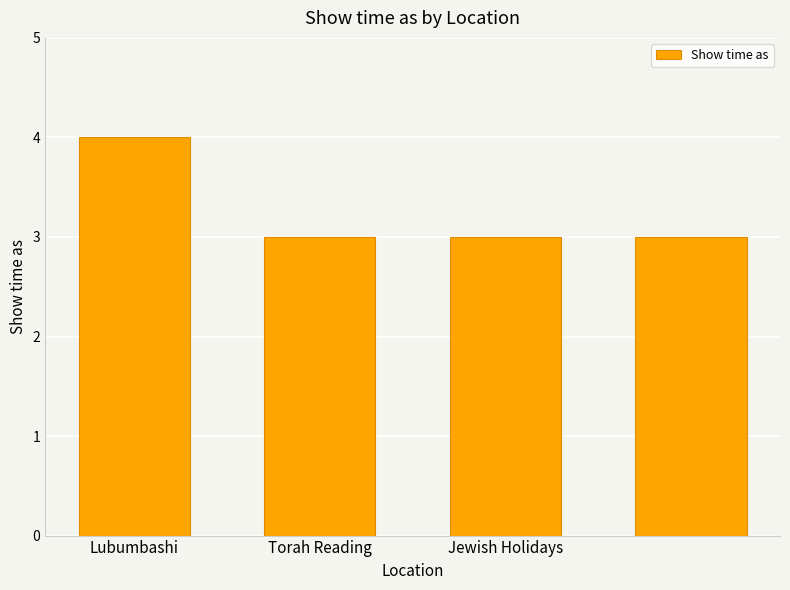

Count the number of data series in this chart.

1